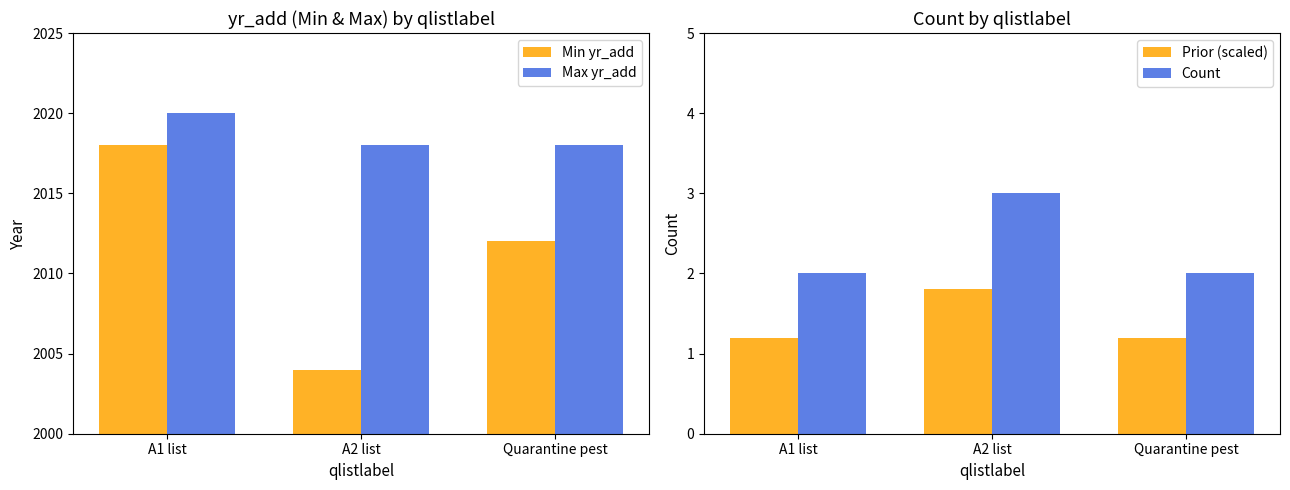

Is it true that Prior (scaled) equals 1.2 at Quarantine pest?

True